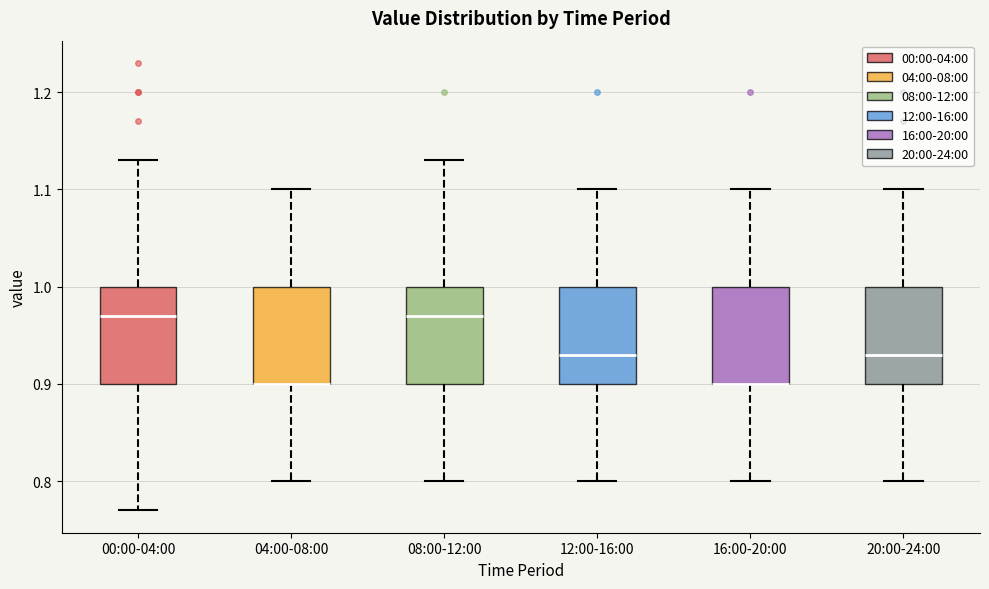

Reading left to right, transcribe this box plot: for each box, give where its median line is, the range the box spans, and where its two whiskers end, as read against the y-axis. The values are not printed on the chart, so give them approximately, as read against the axis.

00:00-04:00: median 0.97, box 0.90 to 1.00, whiskers 0.77 to 1.13
04:00-08:00: median 0.90 (drawn on the box's lower edge), box 0.90 to 1.00, whiskers 0.80 to 1.10
08:00-12:00: median 0.97, box 0.90 to 1.00, whiskers 0.80 to 1.13
12:00-16:00: median 0.93, box 0.90 to 1.00, whiskers 0.80 to 1.10
16:00-20:00: median 0.90 (drawn on the box's lower edge), box 0.90 to 1.00, whiskers 0.80 to 1.10
20:00-24:00: median 0.93, box 0.90 to 1.00, whiskers 0.80 to 1.10